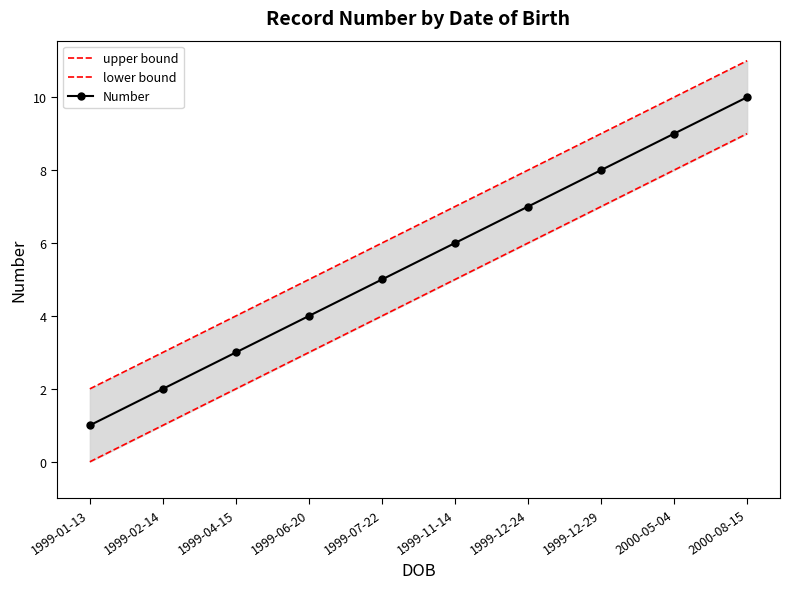

Which series changed the most between 1999-04-15 and 1999-07-22?

upper bound